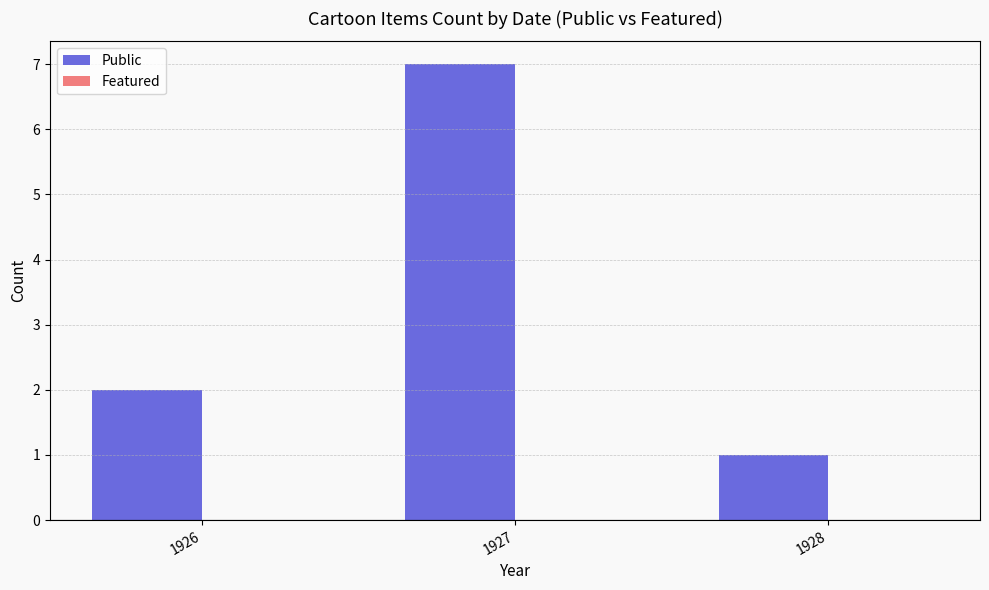

Between 1927 and 1926, which is larger?

1927